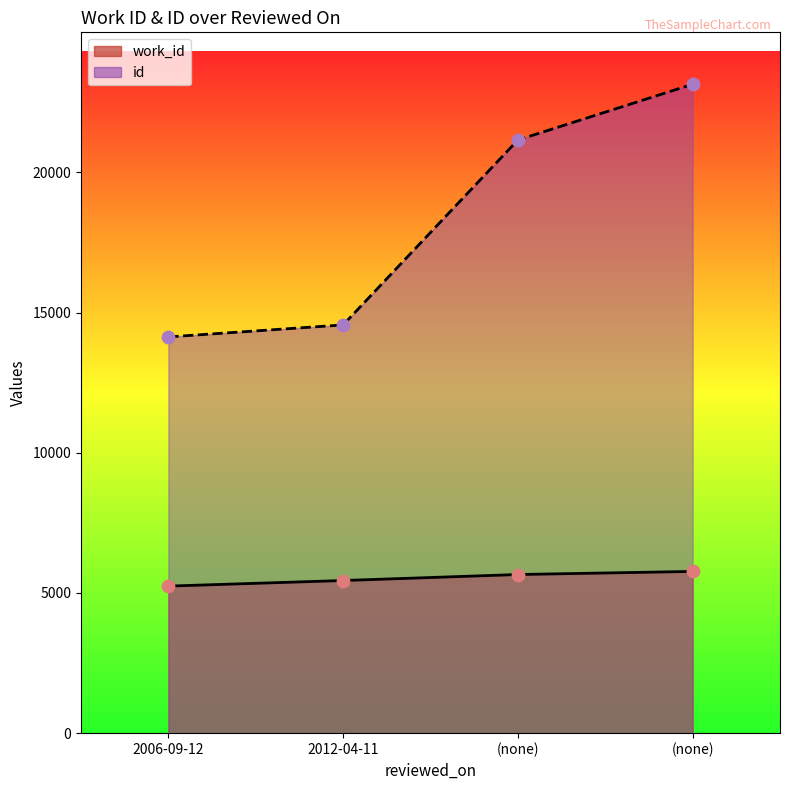

What are all the series names shown in the legend?

work_id, id